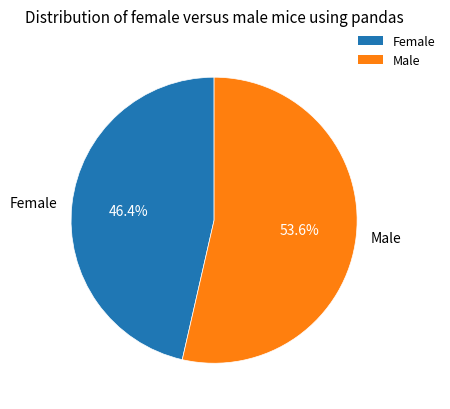

Combined, what portion of the pie is Female and Male?

100.0%